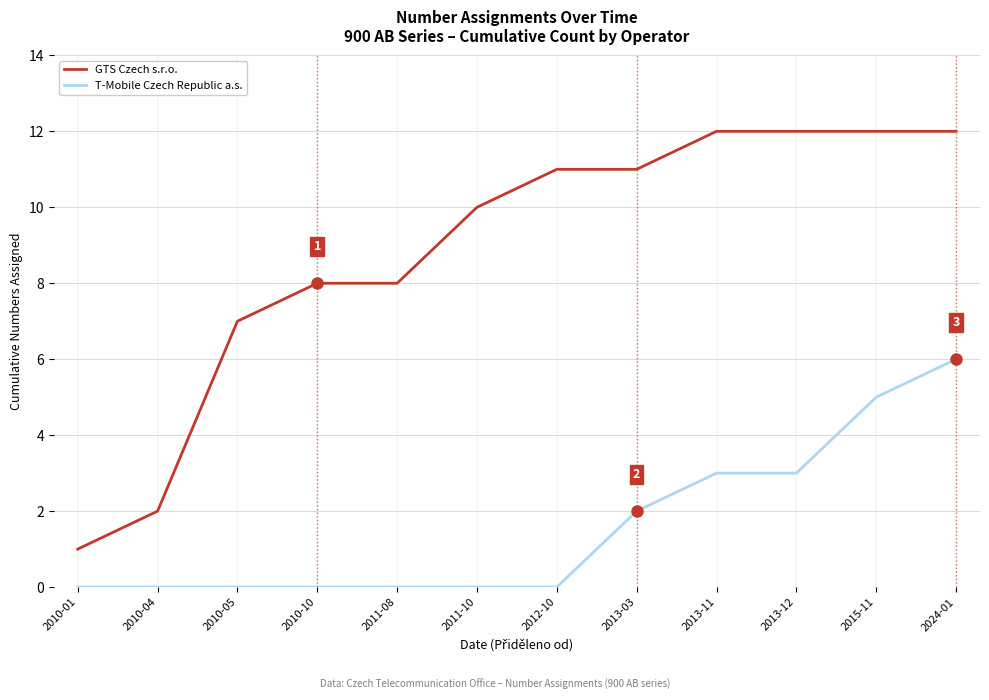

What is the spread (max minus min) of values at 2013-12?

9